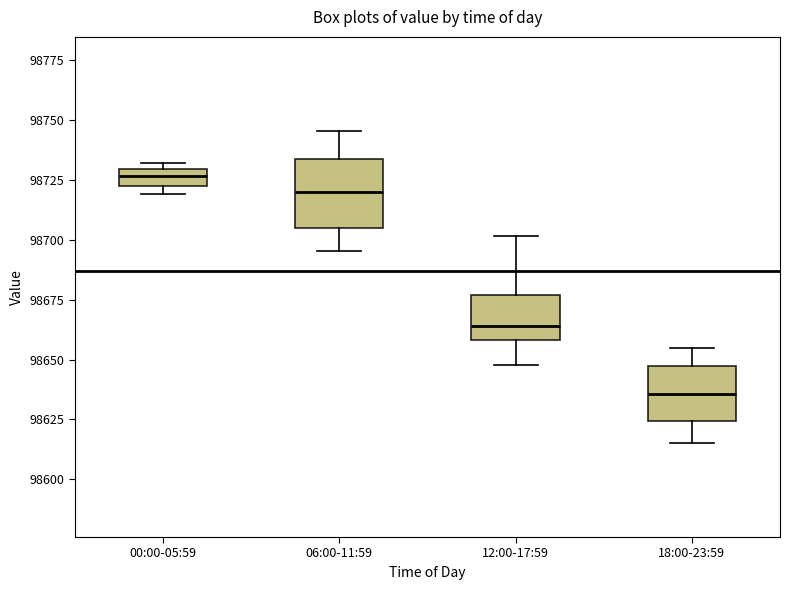

Where does the lower whisker of the box for 06:00-11:59 end on the y-axis? The values are not printed on the chart, so give them approximately, as read against the axis.

98695